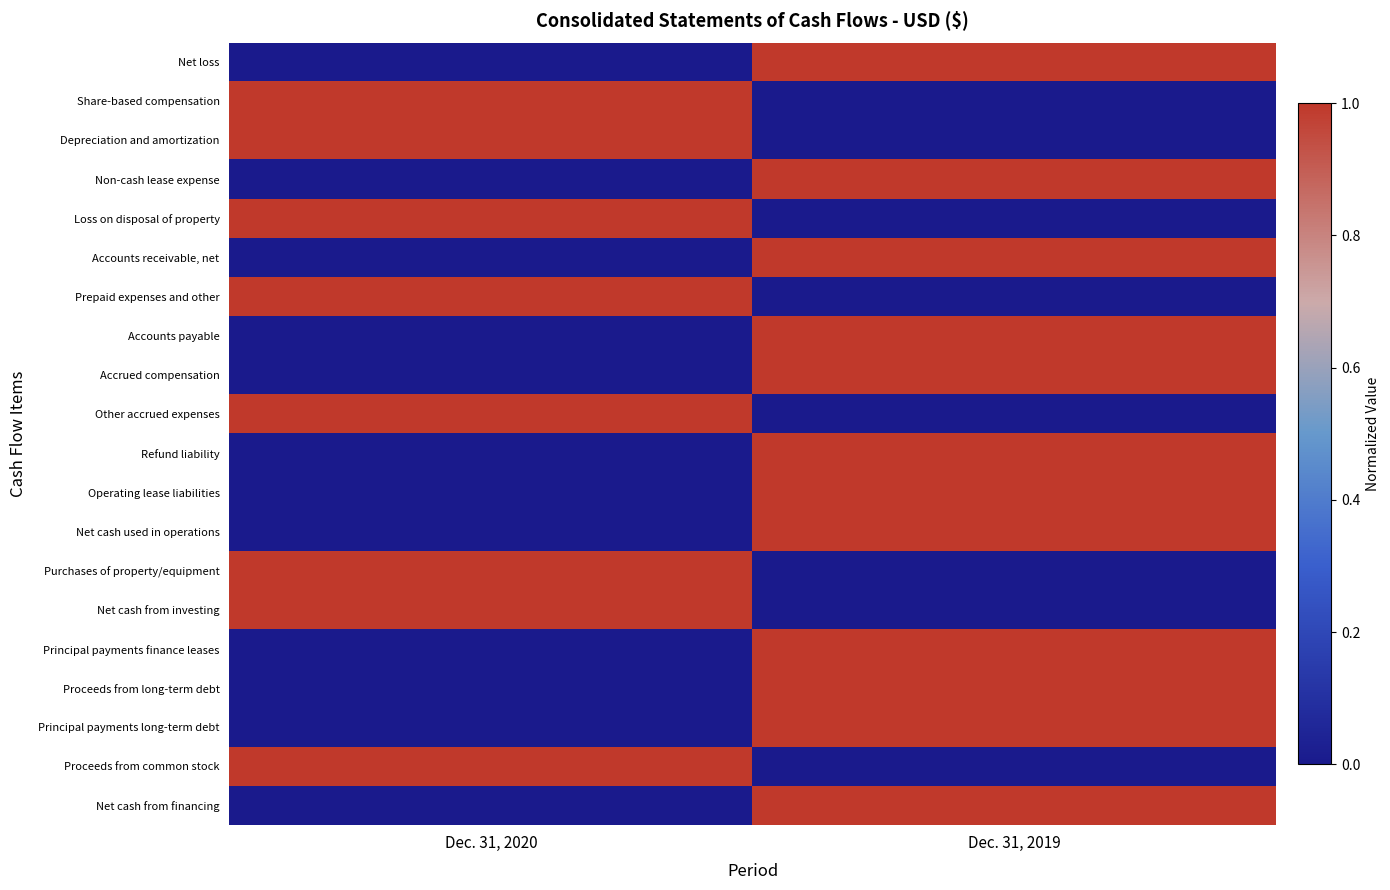

At which category is the sum across all series the highest?

Dec. 31, 2019